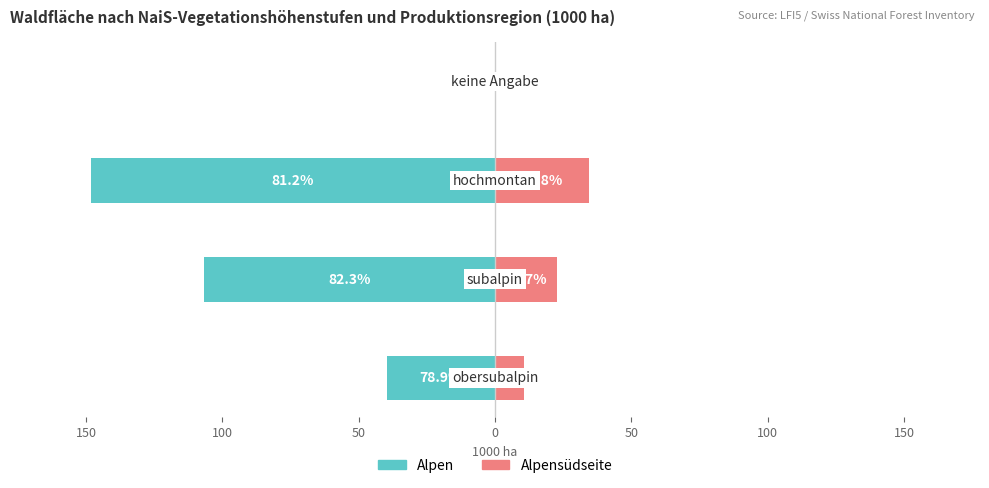

Which series has the largest range (max minus min)?

Alpen